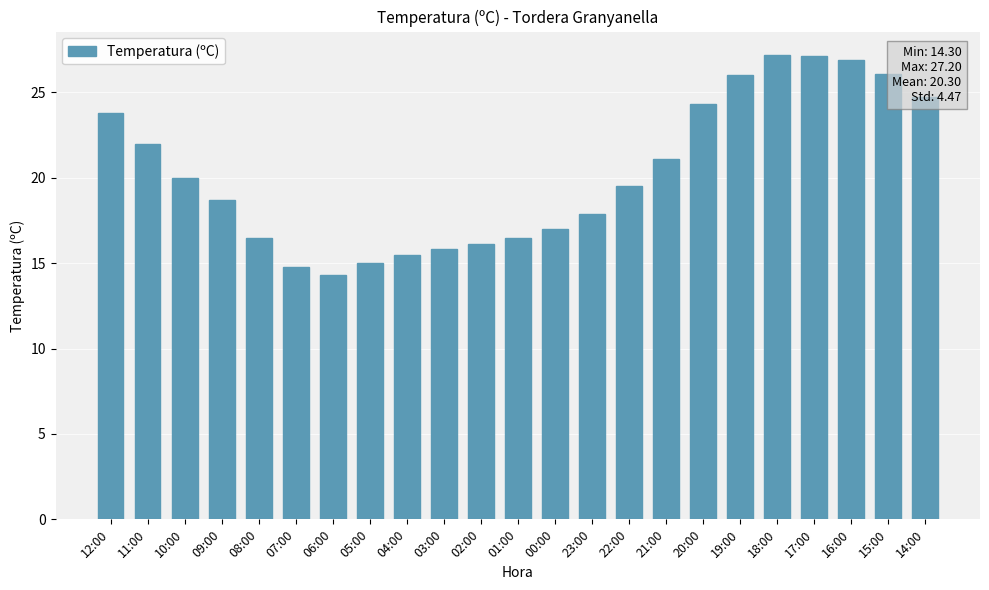

What is the value of the 8th bar from the left?

15.0